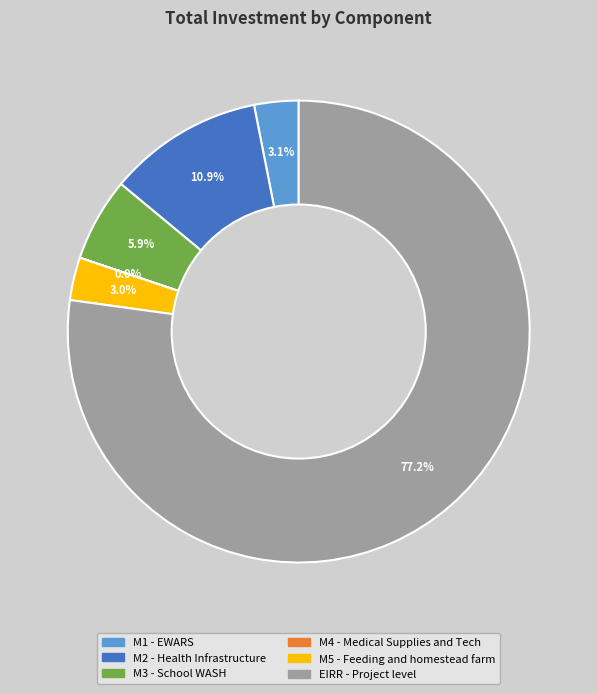

Between M2 - Health Infrastructure and EIRR - Project level, which is larger?

EIRR - Project level